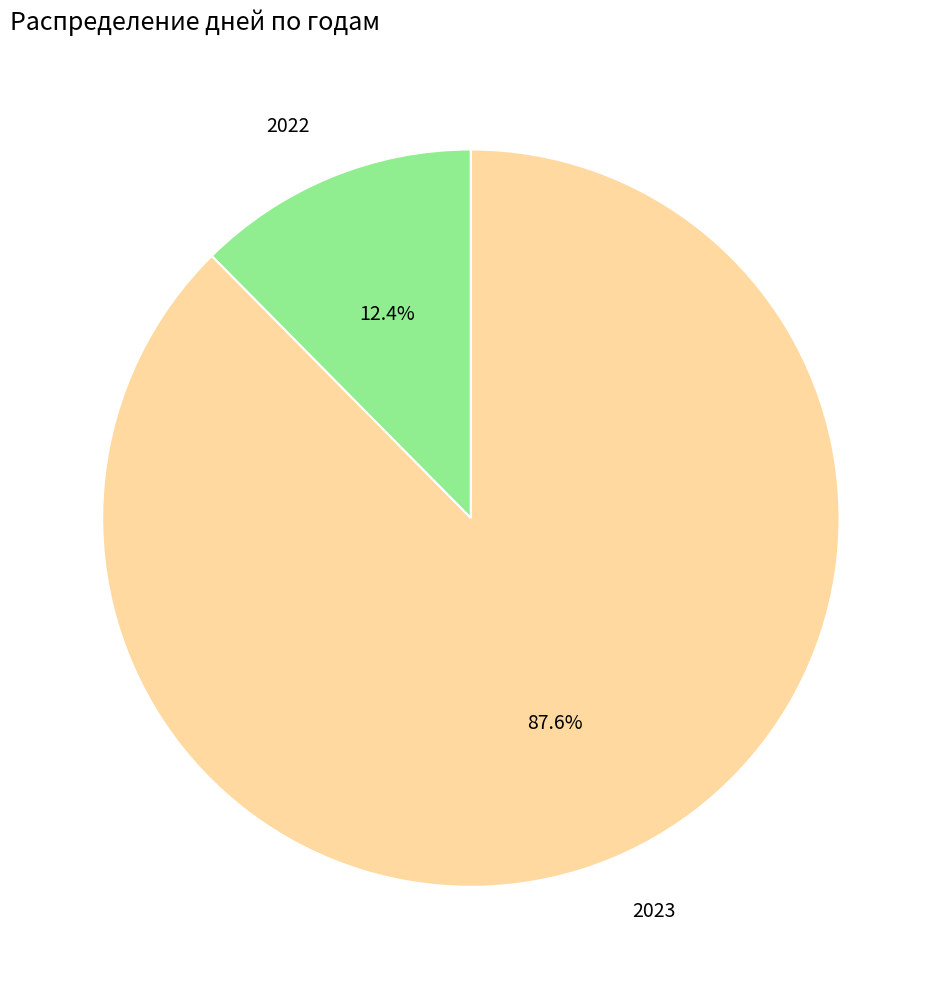

To the nearest percent, what is the average slice percentage?

50%